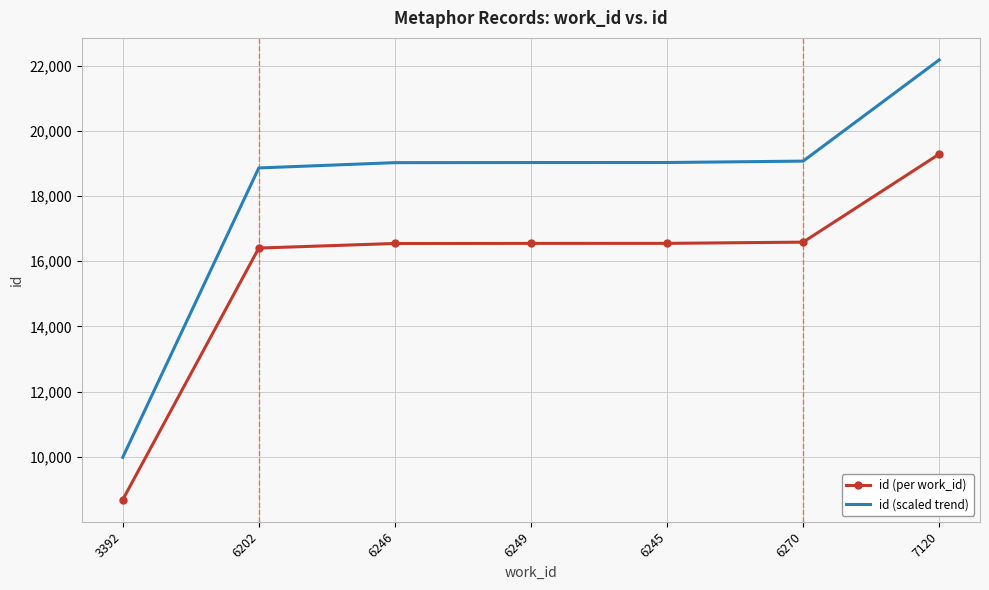

Which category has the highest value across all series?

7120